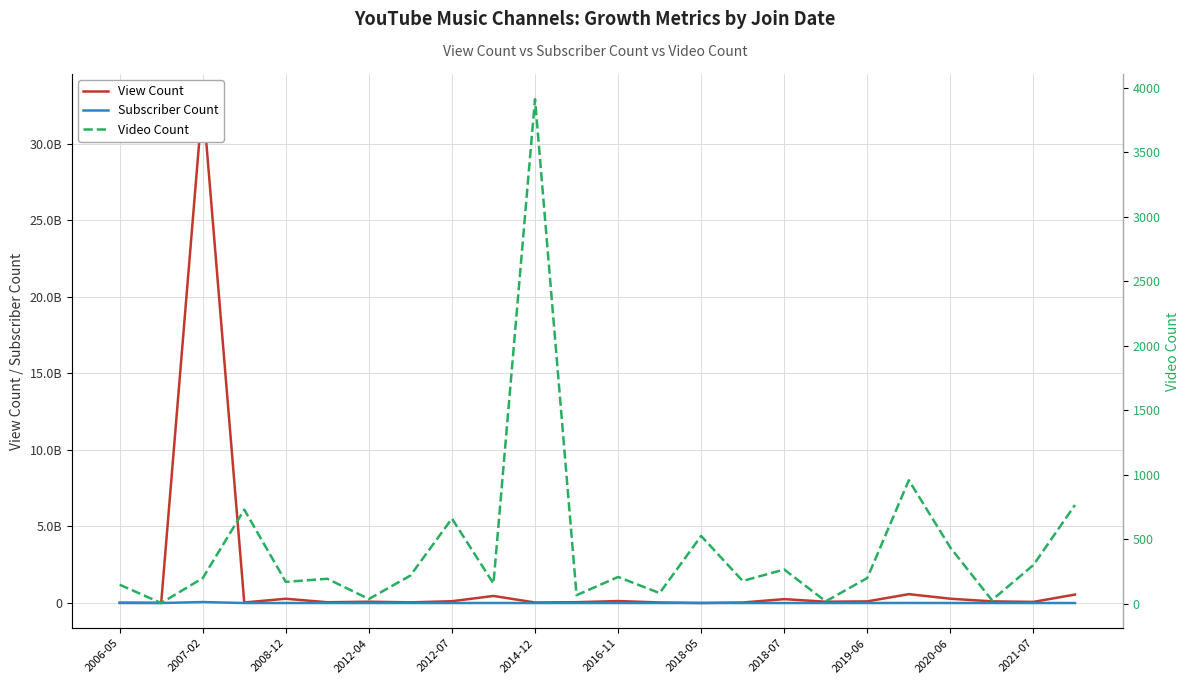

True or false: Video Count and View Count intersect in this chart.

False